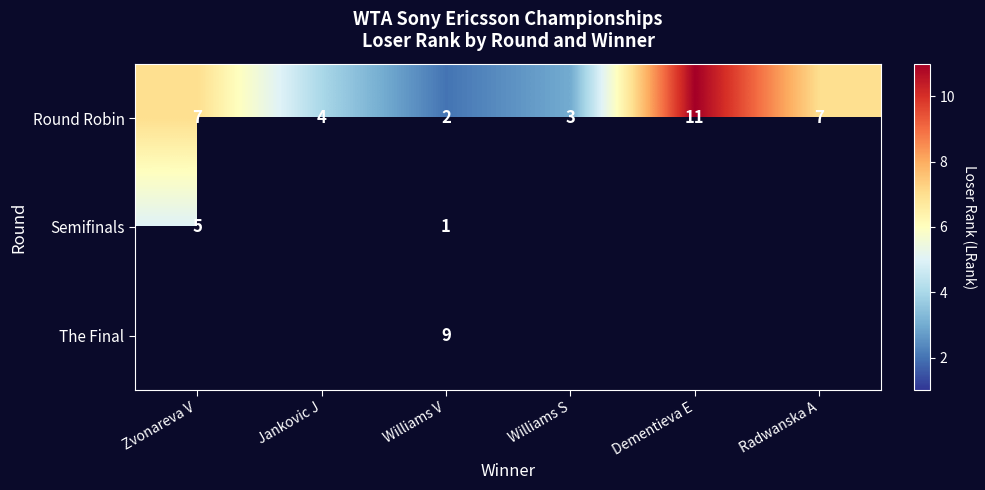

At how many categories does at least one series exceed 6?

4